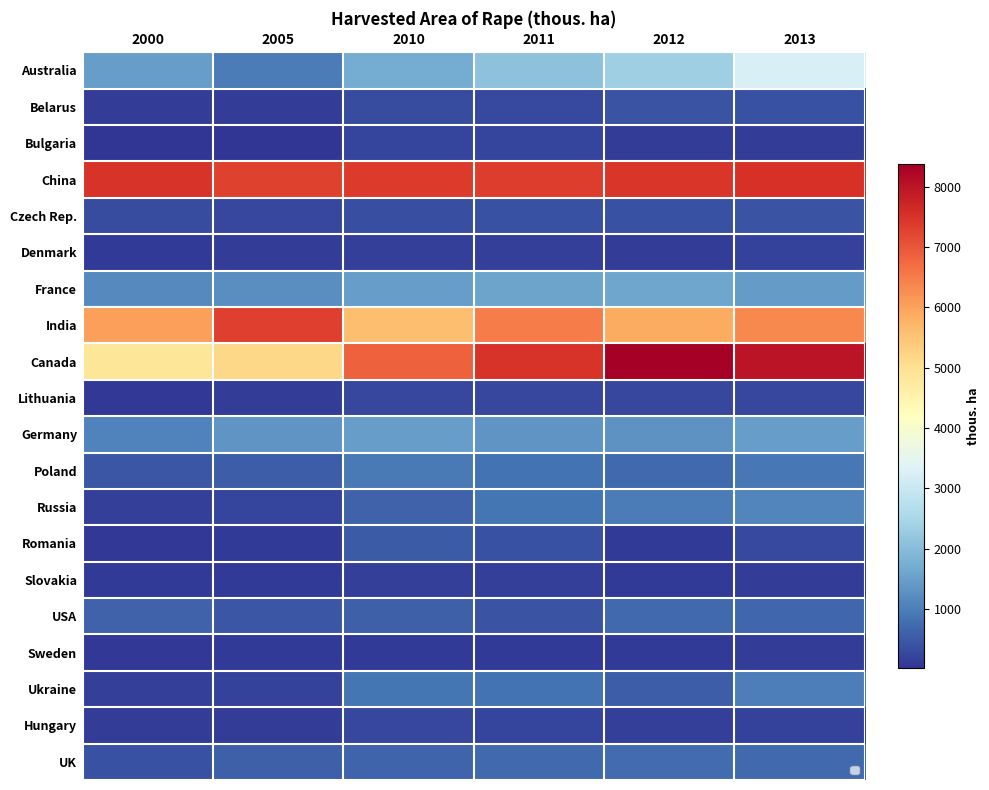

Count the number of categories in the chart.

6